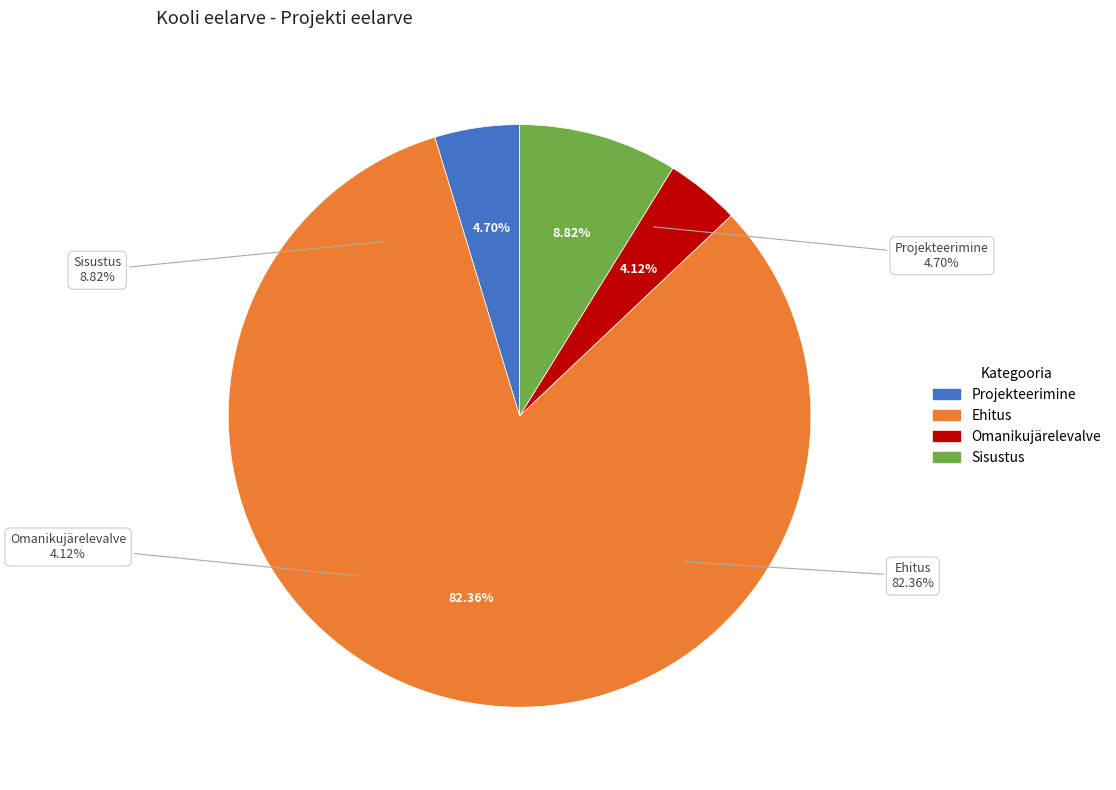

What is the total percentage of Omanikujärelevalve and Sisustus?

12.9%